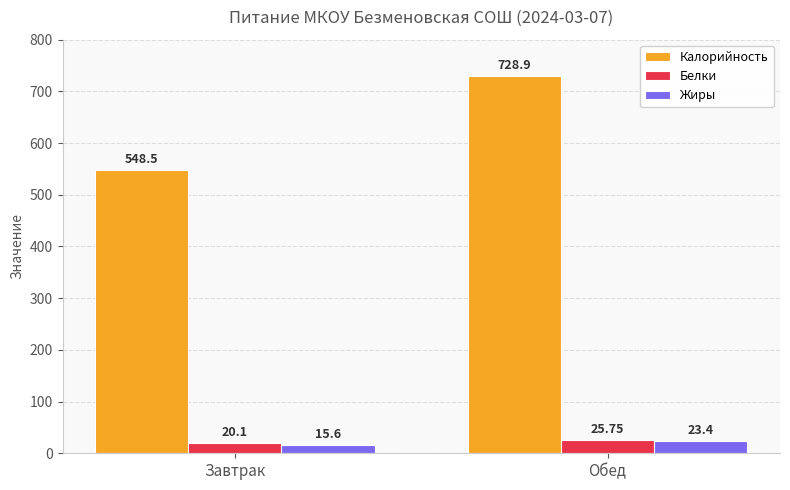

Rank the categories by Жиры value from lowest to highest.

Завтрак, Обед